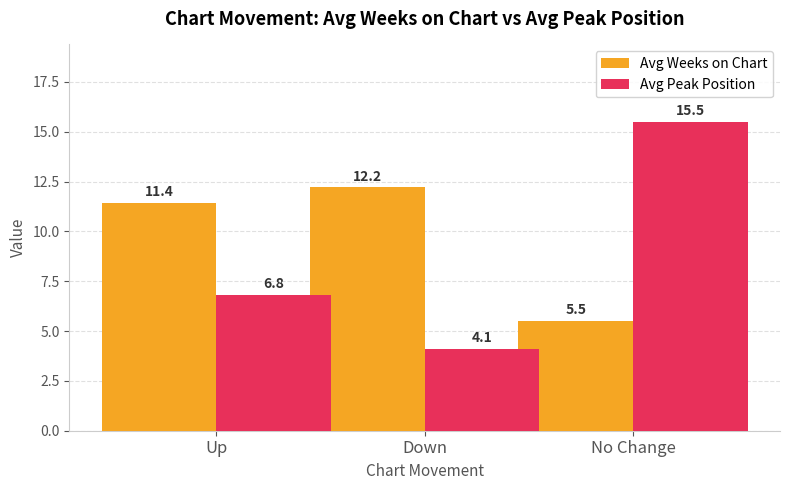

Which series has the largest range (max minus min)?

Avg Peak Position